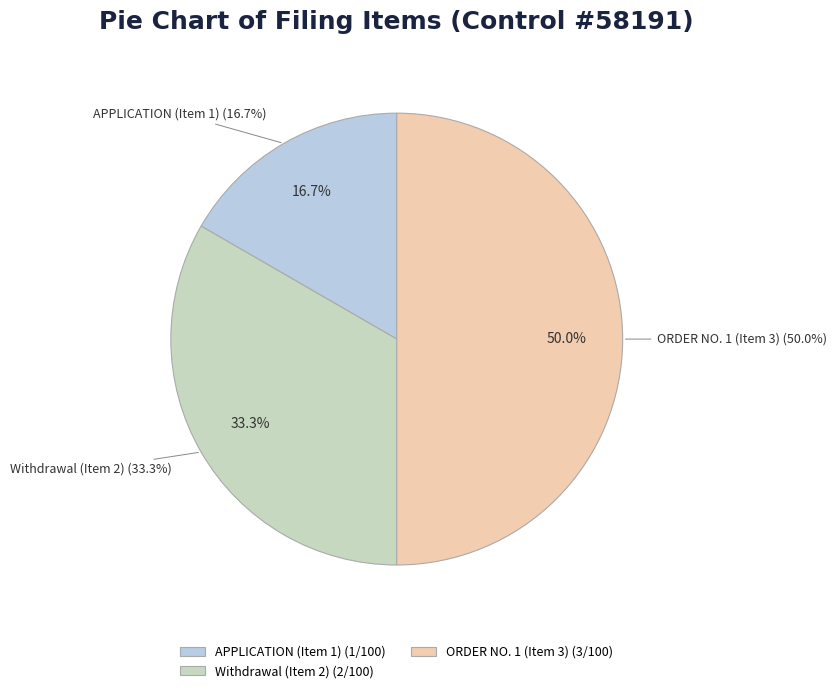

Which category has the biggest portion of the pie?

ORDER NO. 1 (Item 3)